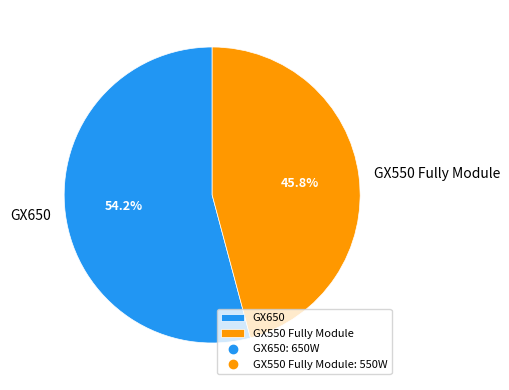

To the nearest percent, what portion does GX550 Fully Module represent?

46%